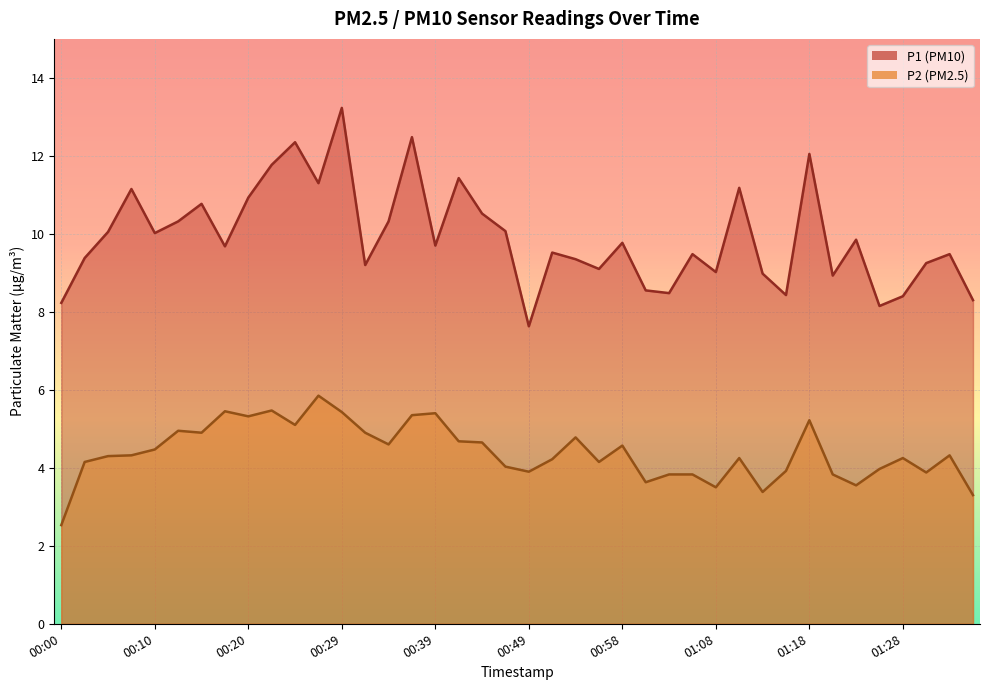

Where is the first local maximum for P1?

00:07